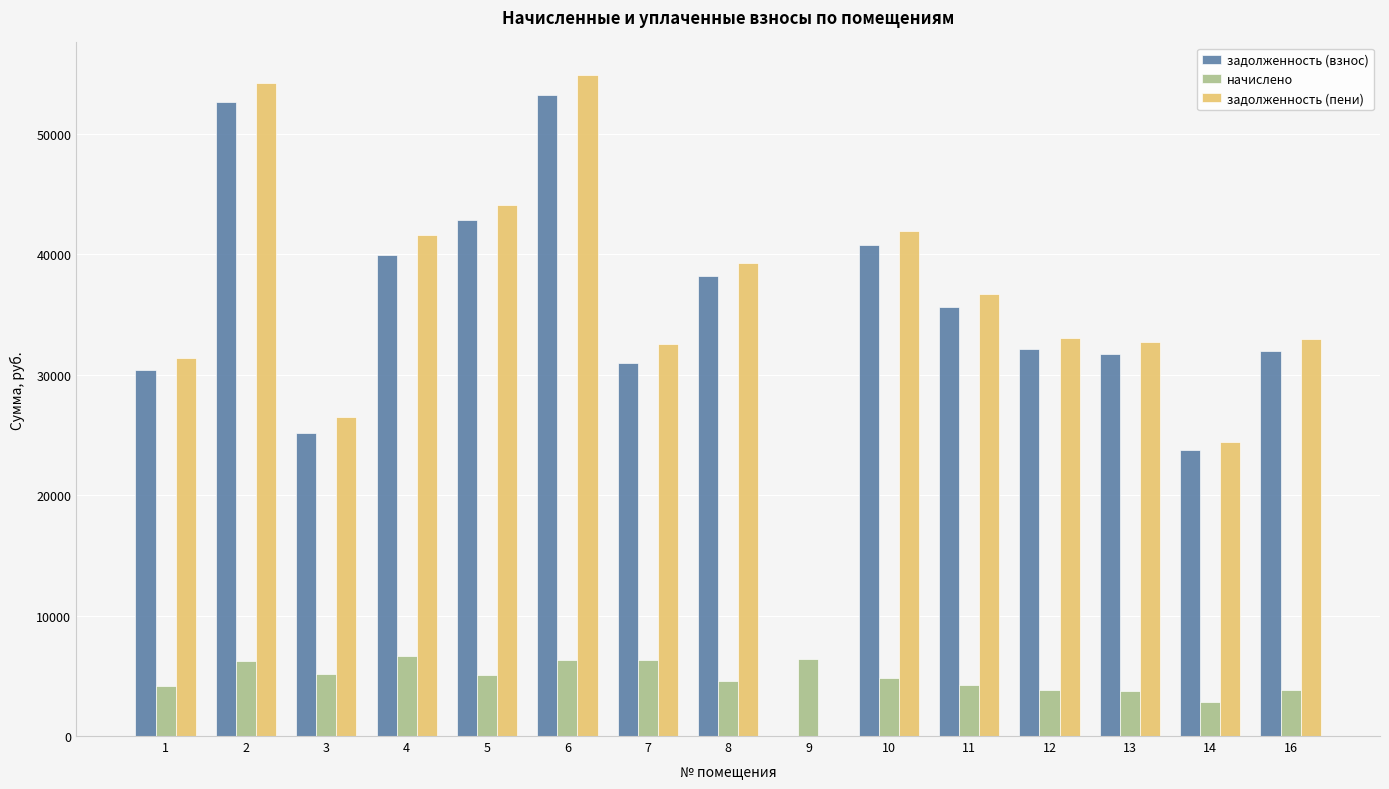

What is the sum of the задолженность (взнос) values at 14 and 5?

66561.1